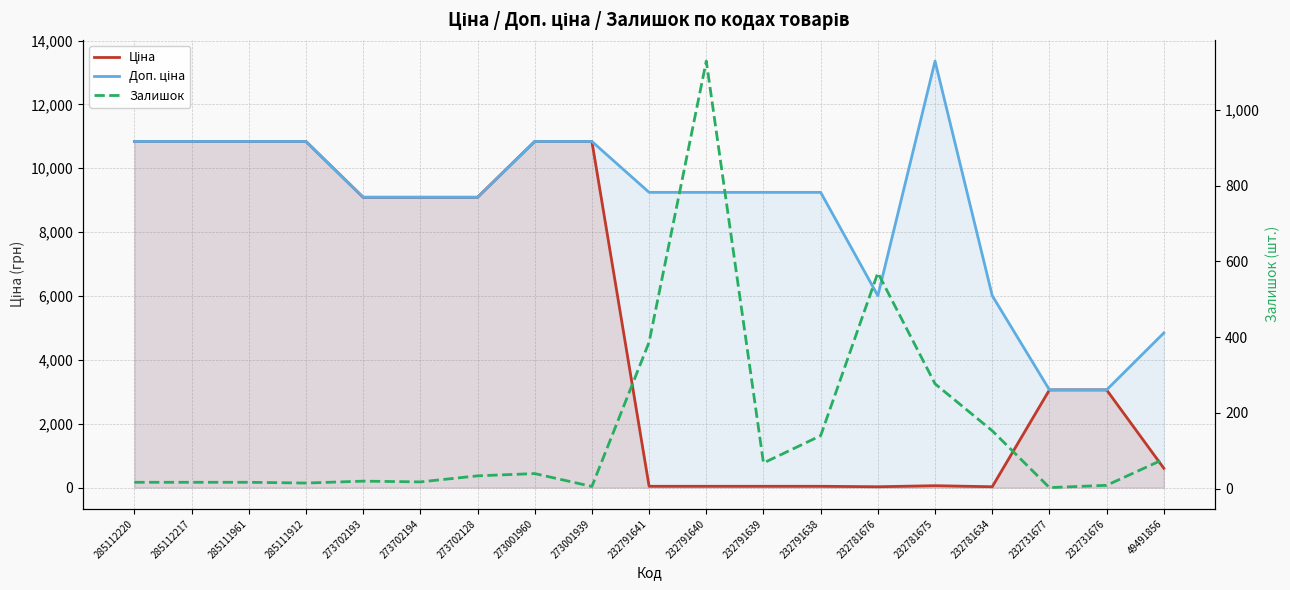

What is the value of the Залишок point at the 6th from the left?

18.0